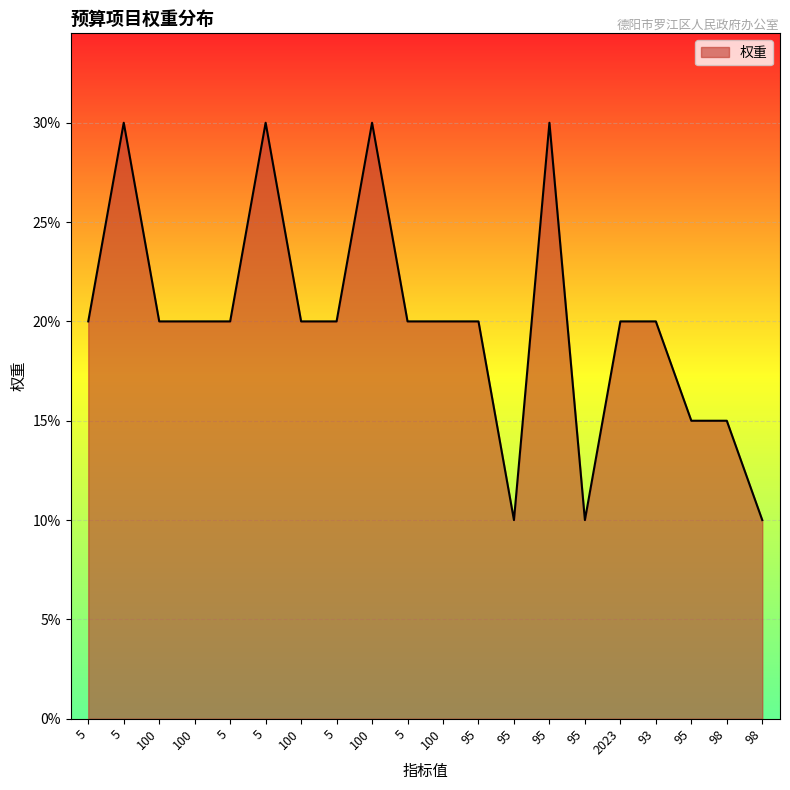

Does the chart display data point markers on the line(s)?

No